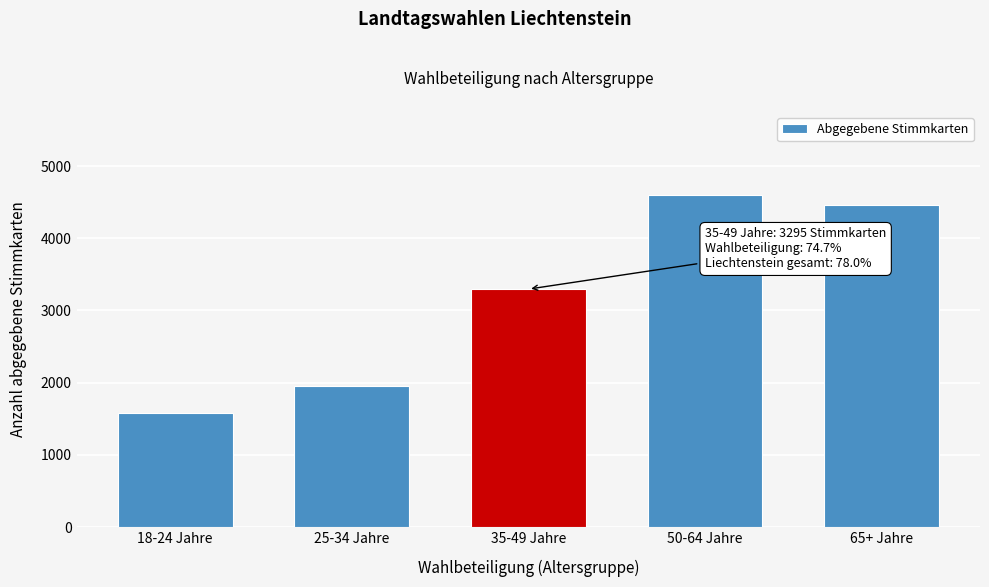

Reading left to right, what are all the values shown in this chart?

1585	1958	3295	4601	4461